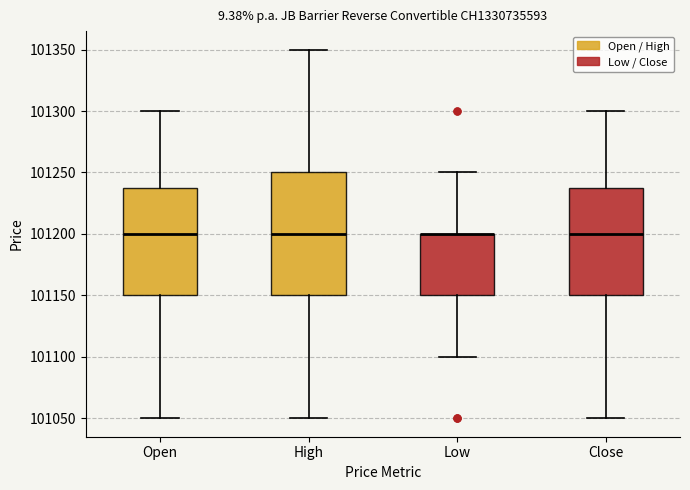

Where does the upper whisker of the box for Low end on the y-axis? The values are not printed on the chart, so give them approximately, as read against the axis.

101250